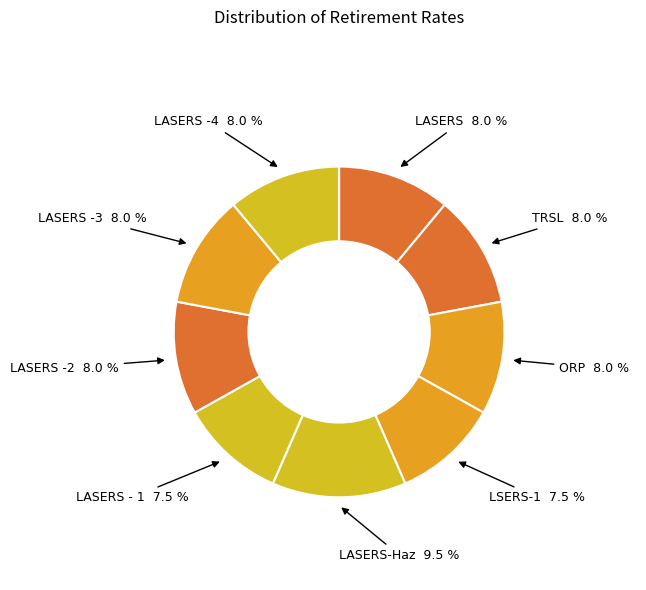

Rank the categories by value from highest to lowest.

LASERS-Haz, LASERS, TRSL, ORP, LASERS -2, LASERS -3, LASERS -4, LSERS-1, LASERS - 1